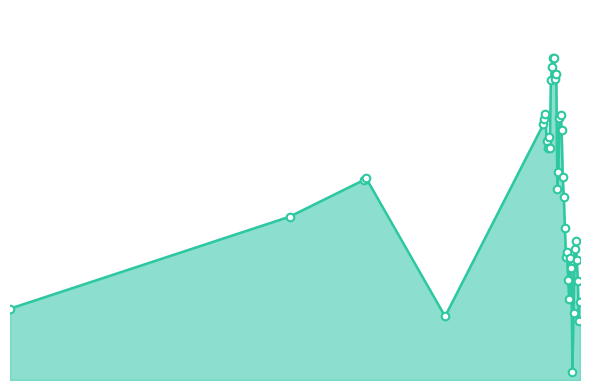

Is the value of pen_line at 38 greater than the value of pen_points at 30?

No